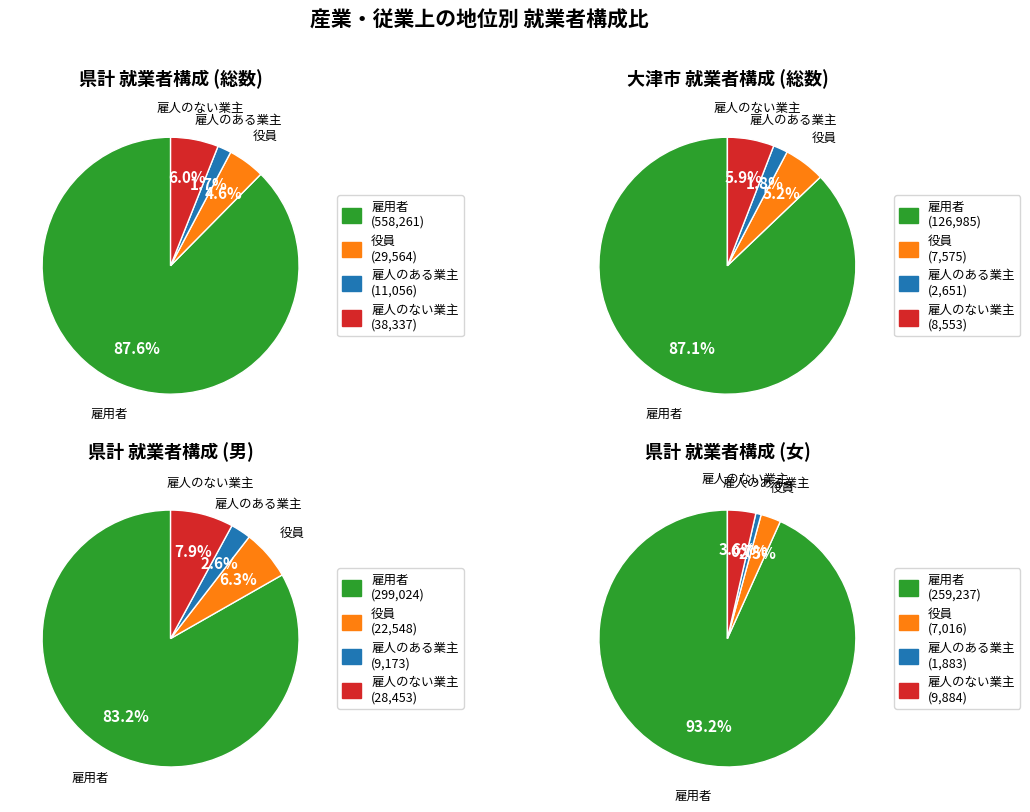

How many segments does this pie chart have?

4